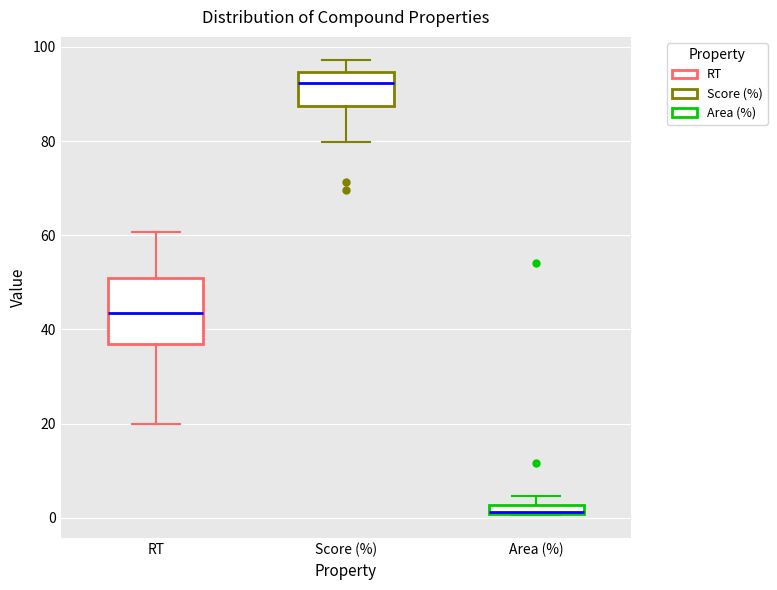

Comparing the boxes themselves (not the whiskers), which one is the tallest?

RT